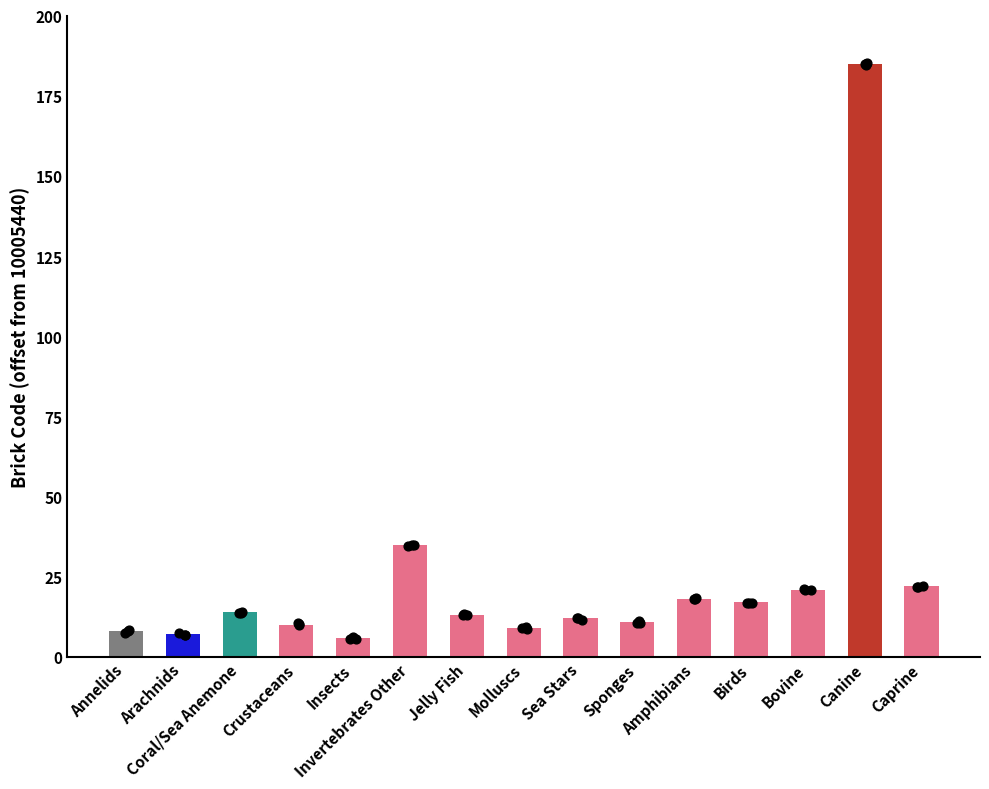

What is the change in value from Annelids to Birds?

+9